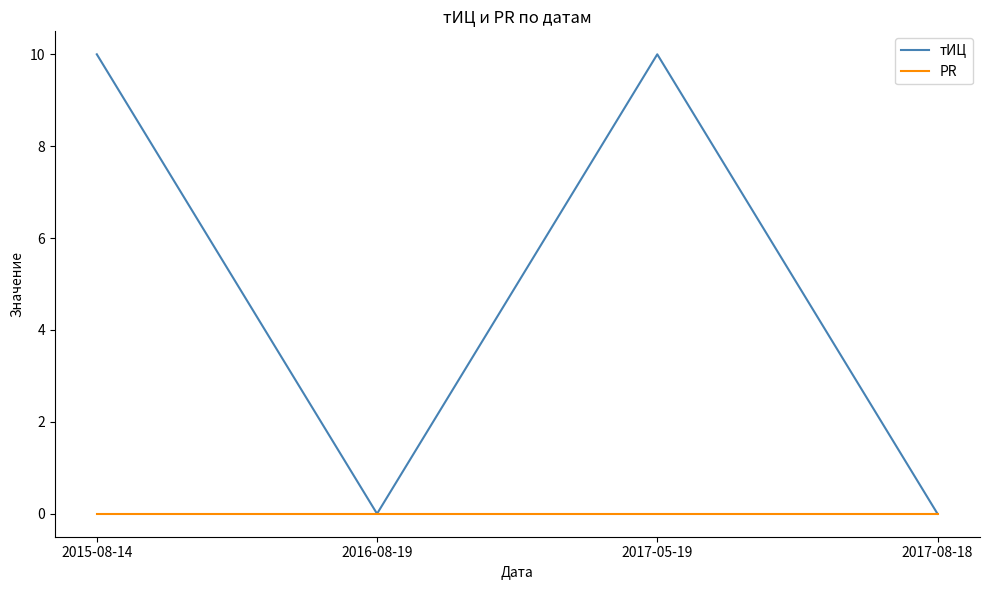

What position from the right is 2016-08-19?

3